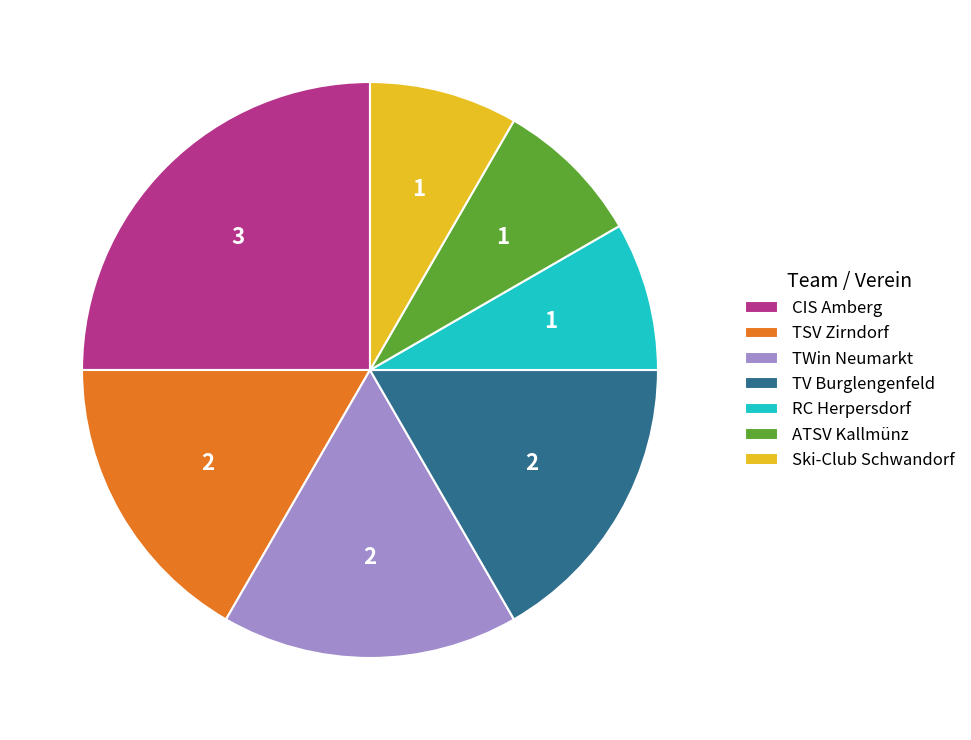

Approximately how many times larger is the value at ATSV Kallmünz compared to TWin Neumarkt?

0.5